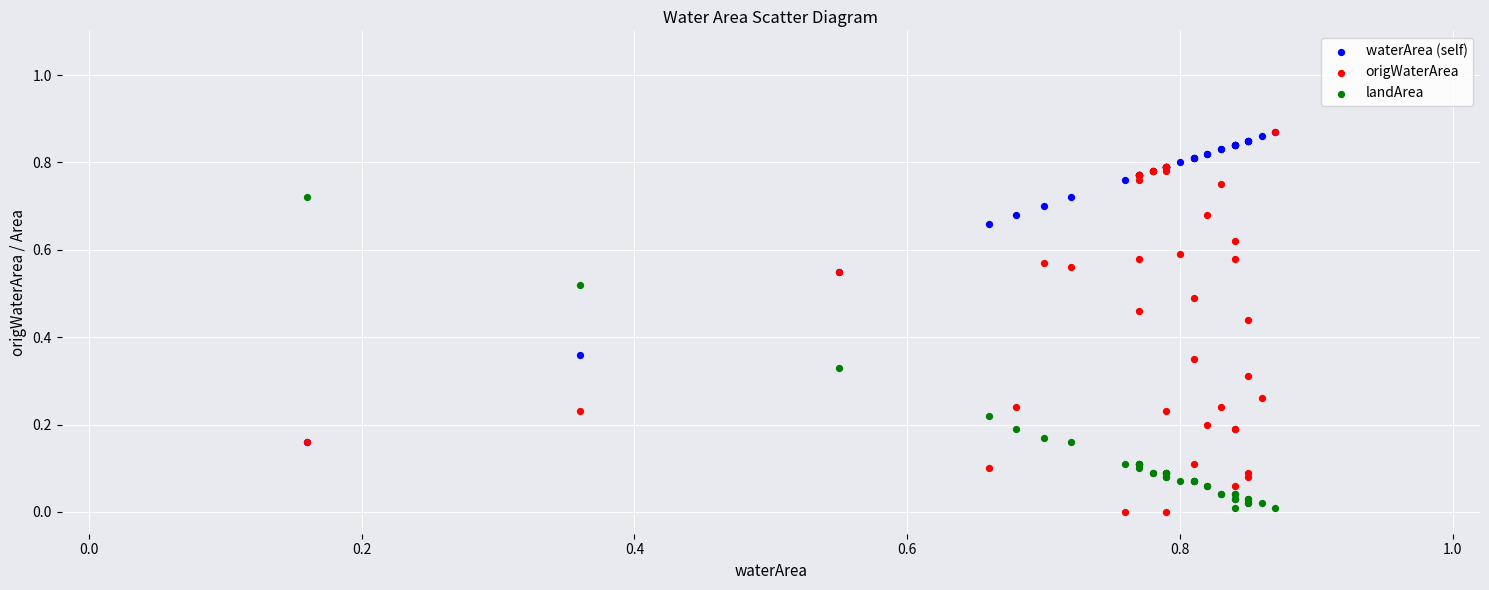

Which series has the widest spread of Y values?

origWaterArea